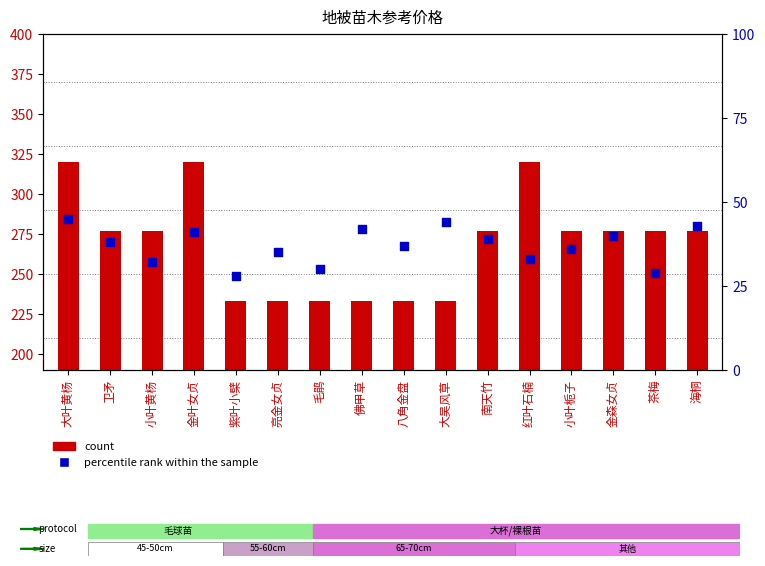

Between 小叶黄杨 and 茶梅, which is larger?

小叶黄杨